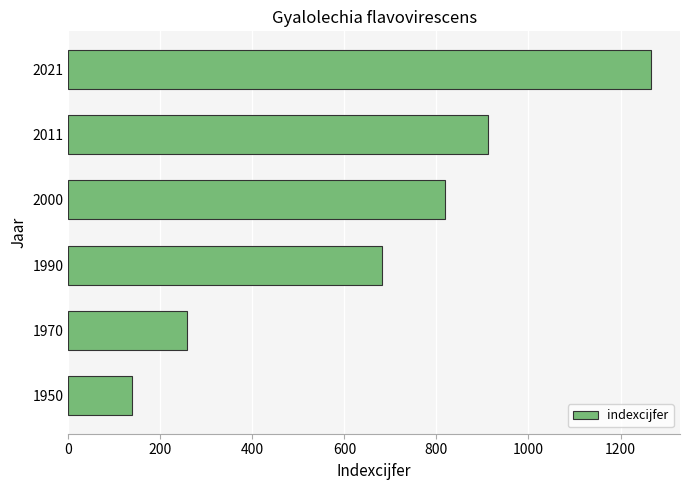

What is the ratio of the value at 2011 to the value at 1950?

6.6